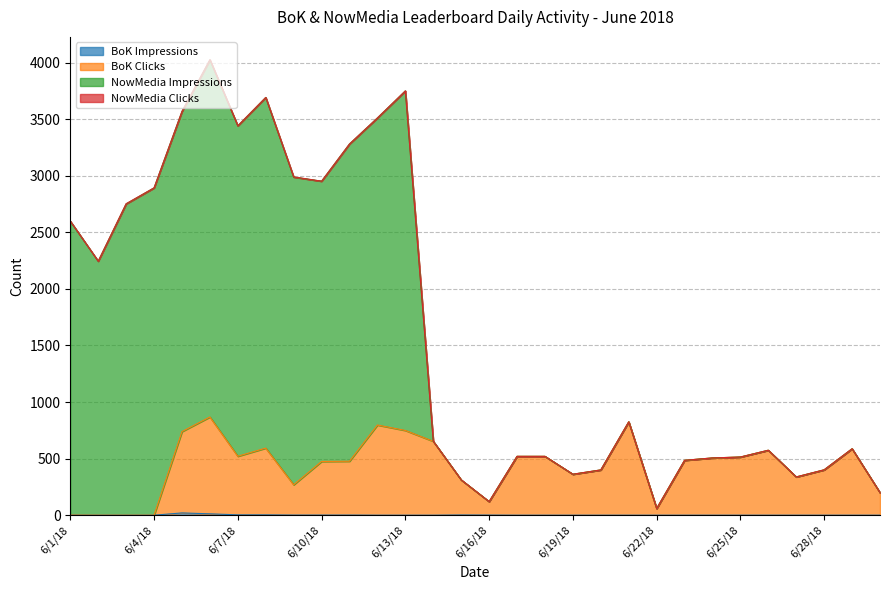

At which label is BoK Clicks closest to 434?

6/28/18